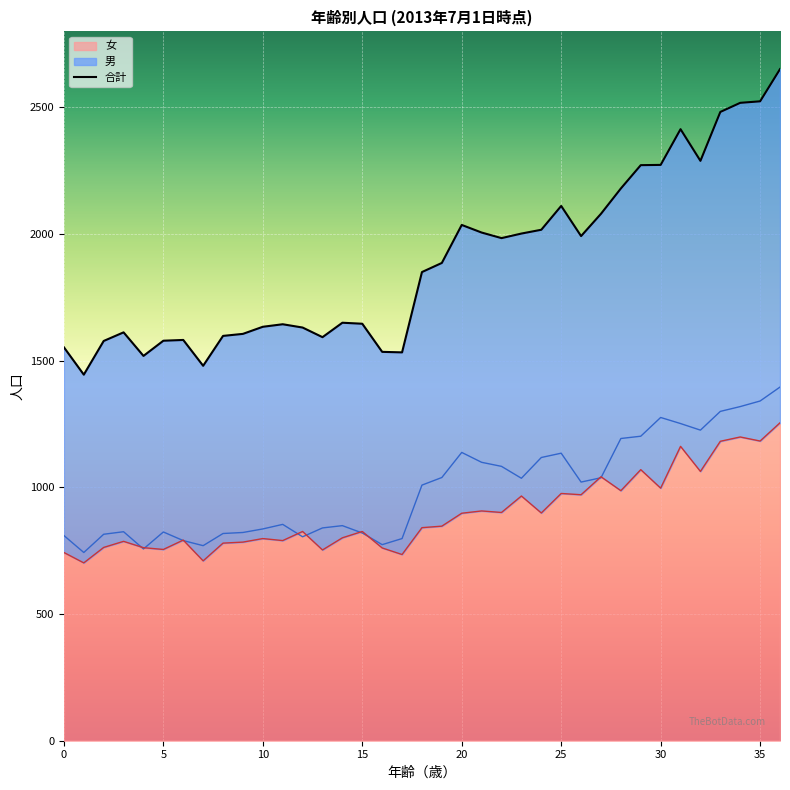

What is the label of the 13th point from the left?

12